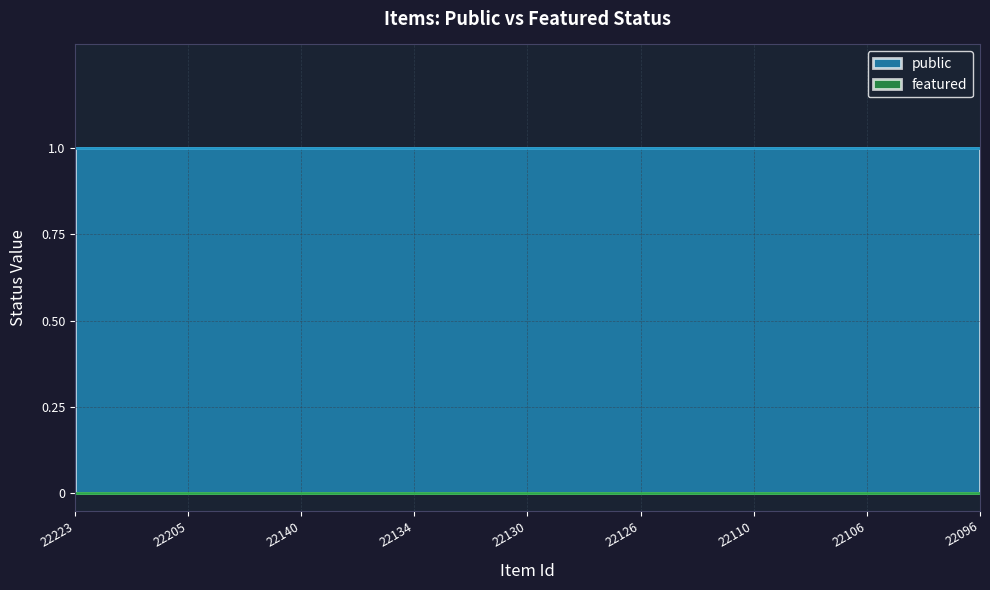

Which series has the largest total across all categories?

public